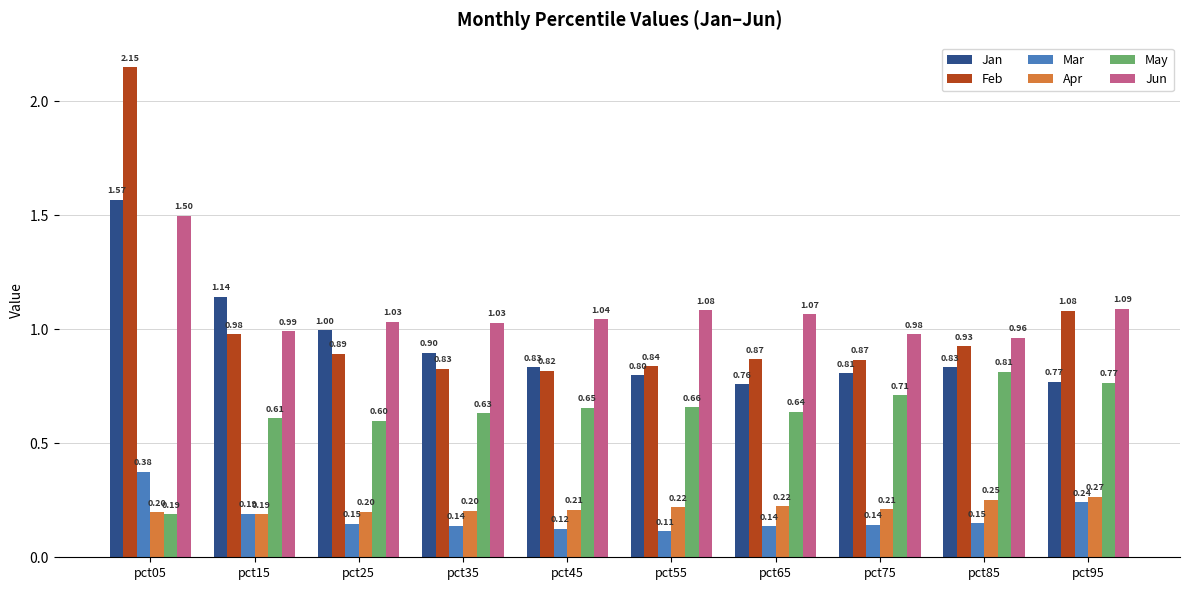

What are all the series names shown in the legend?

Jan, Feb, Mar, Apr, May, Jun